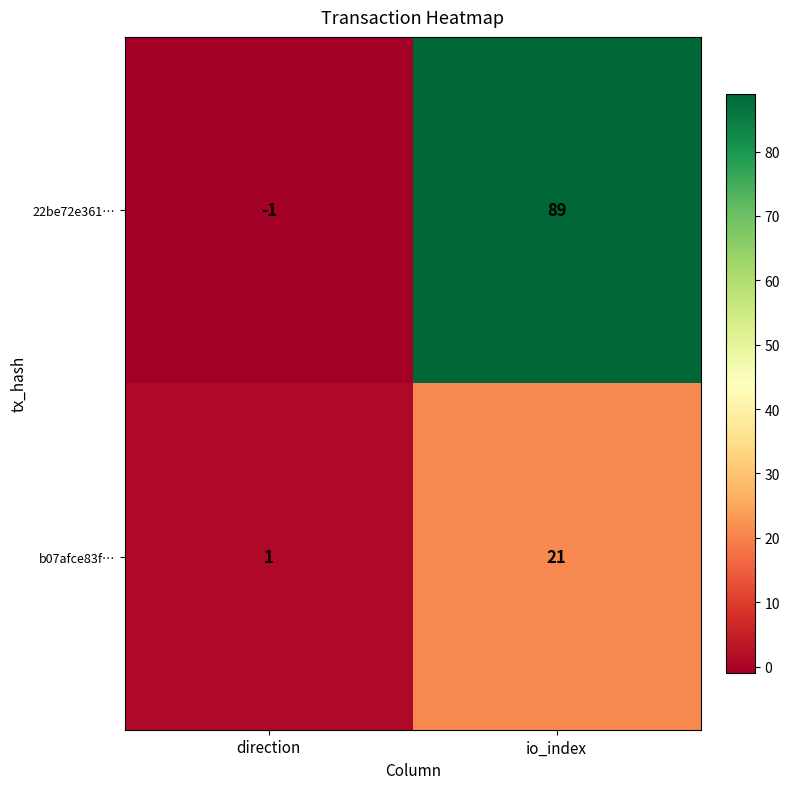

At how many categories does at least one series exceed 3?

1